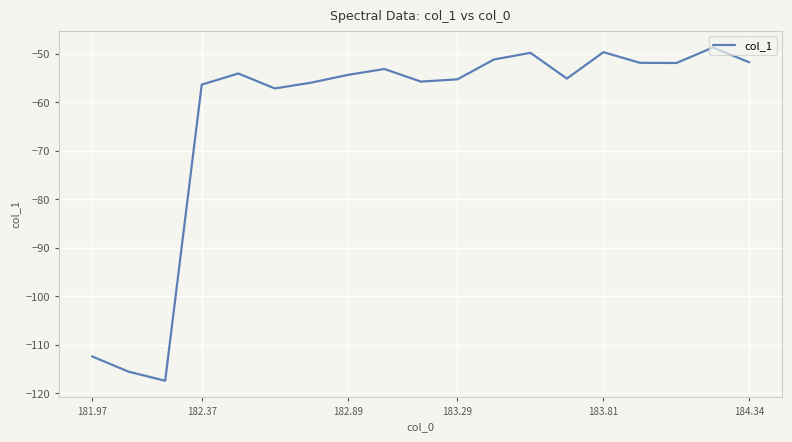

What is the difference between the maximum and minimum values?

68.7